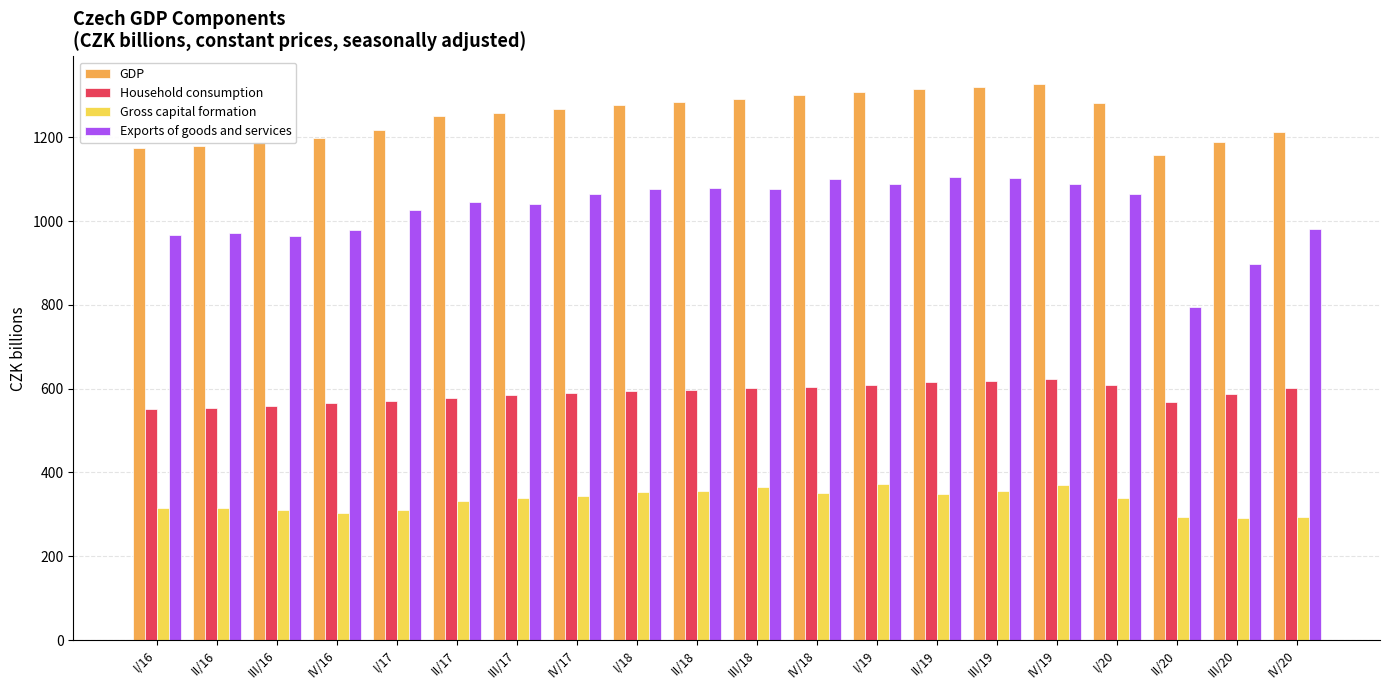

What is the maximum value shown in the chart?

1326.5